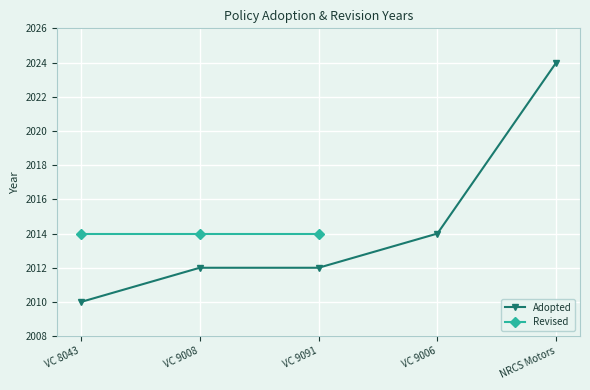

What is the maximum value shown in the chart?

2024